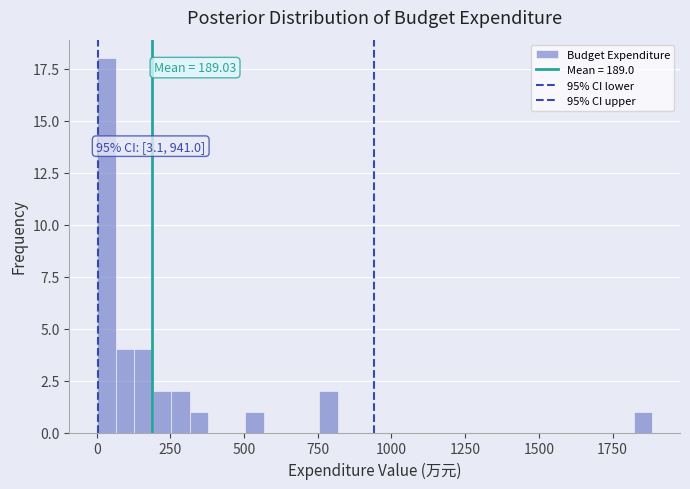

Around what value on the x-axis is the tallest bar? Give the approximate position of its centre, as read against the axis.

50